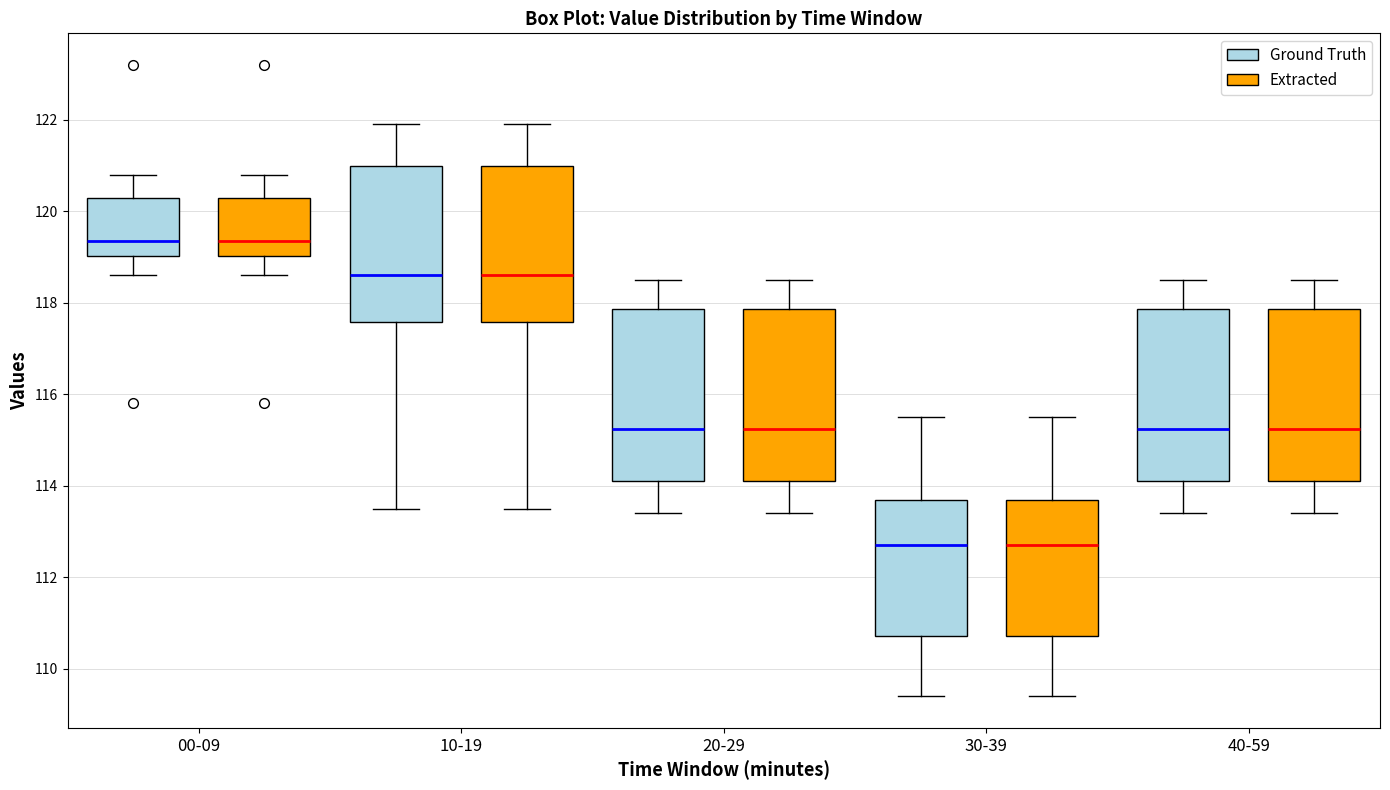

Reading left to right, read every box against the y-axis: the position of its median line, the range the box covers, and the ends of its whiskers. The values are not printed on the chart, so give them approximately, as read against the axis.

00-09 (Ground Truth): median 119.4, box 119.0 to 120.4, whiskers 118.6 to 120.8
00-09 (Extracted): median 119.4, box 119.0 to 120.4, whiskers 118.6 to 120.8
10-19 (Ground Truth): median 118.6, box 117.6 to 121.0, whiskers 113.6 to 122.0
10-19 (Extracted): median 118.6, box 117.6 to 121.0, whiskers 113.6 to 122.0
20-29 (Ground Truth): median 115.2, box 114.2 to 117.8, whiskers 113.4 to 118.6
20-29 (Extracted): median 115.2, box 114.2 to 117.8, whiskers 113.4 to 118.6
30-39 (Ground Truth): median 112.8, box 110.8 to 113.8, whiskers 109.4 to 115.6
30-39 (Extracted): median 112.8, box 110.8 to 113.8, whiskers 109.4 to 115.6
40-59 (Ground Truth): median 115.2, box 114.2 to 117.8, whiskers 113.4 to 118.6
40-59 (Extracted): median 115.2, box 114.2 to 117.8, whiskers 113.4 to 118.6